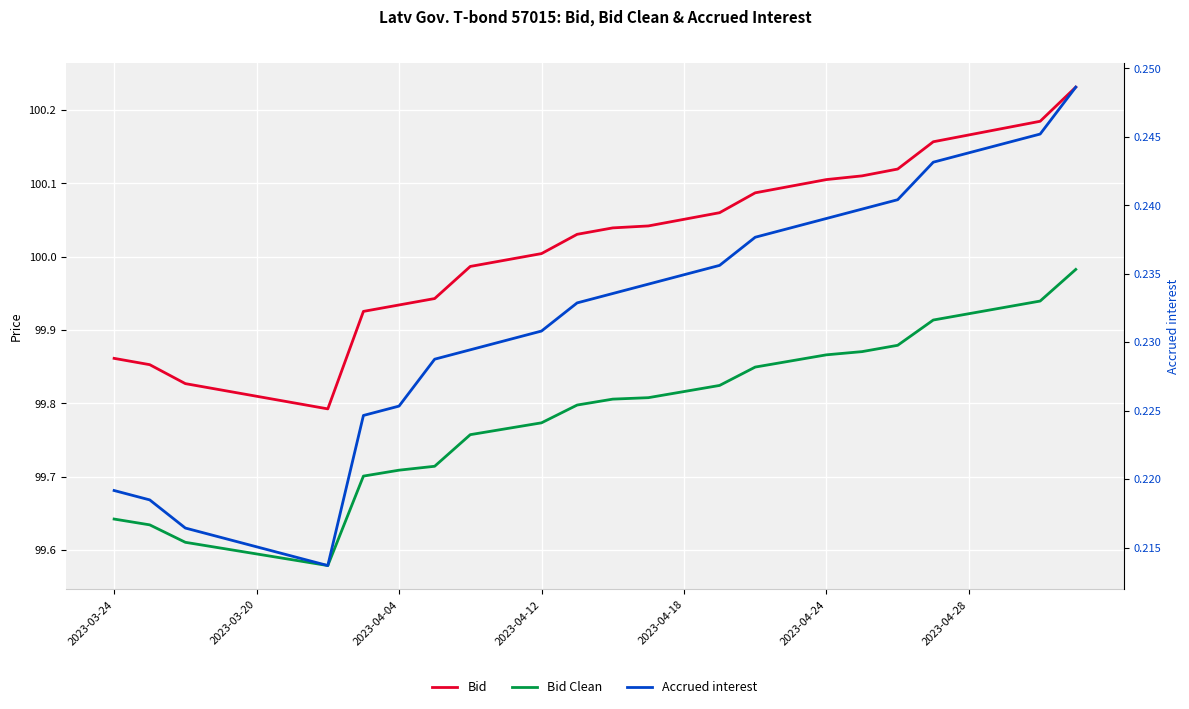

How many values in the Bid series exceed 100?

16